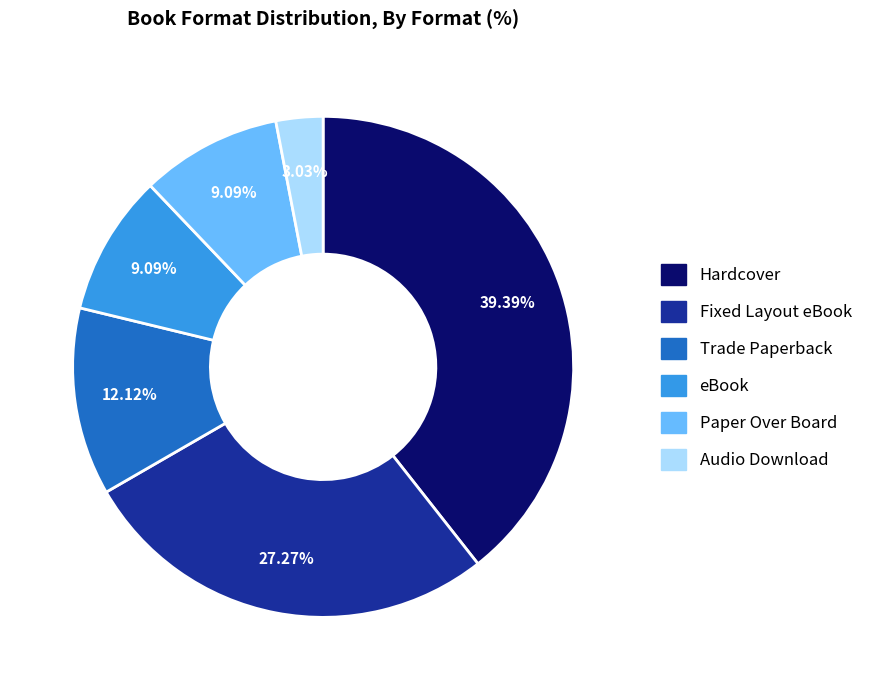

Which has a higher value, Trade Paperback or Paper Over Board?

Trade Paperback